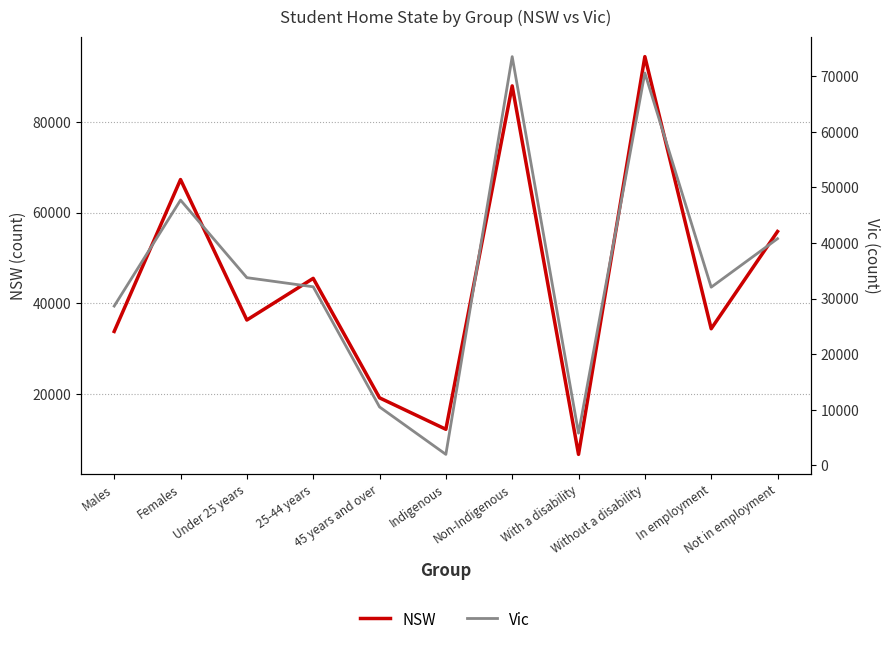

Which series has the largest total across all categories?

NSW